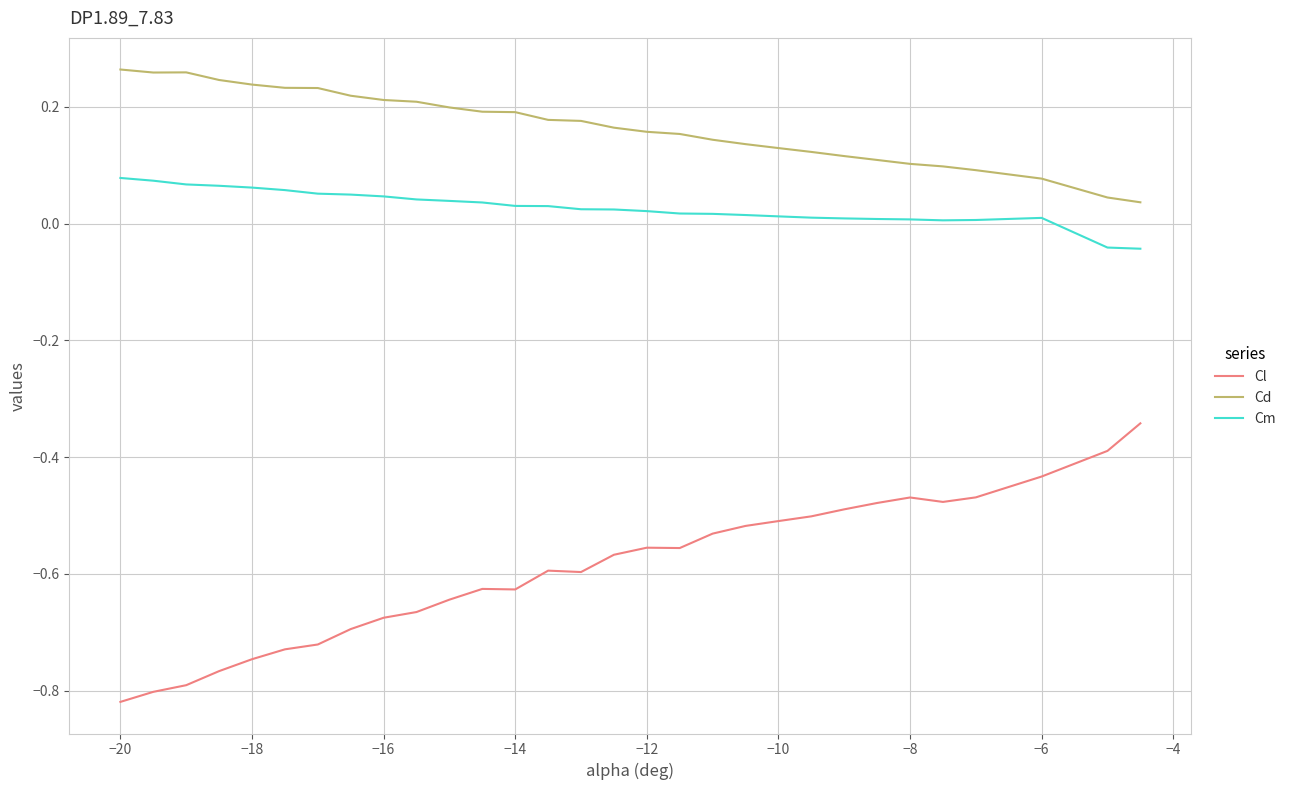

Which series has the largest total across all categories?

Cd